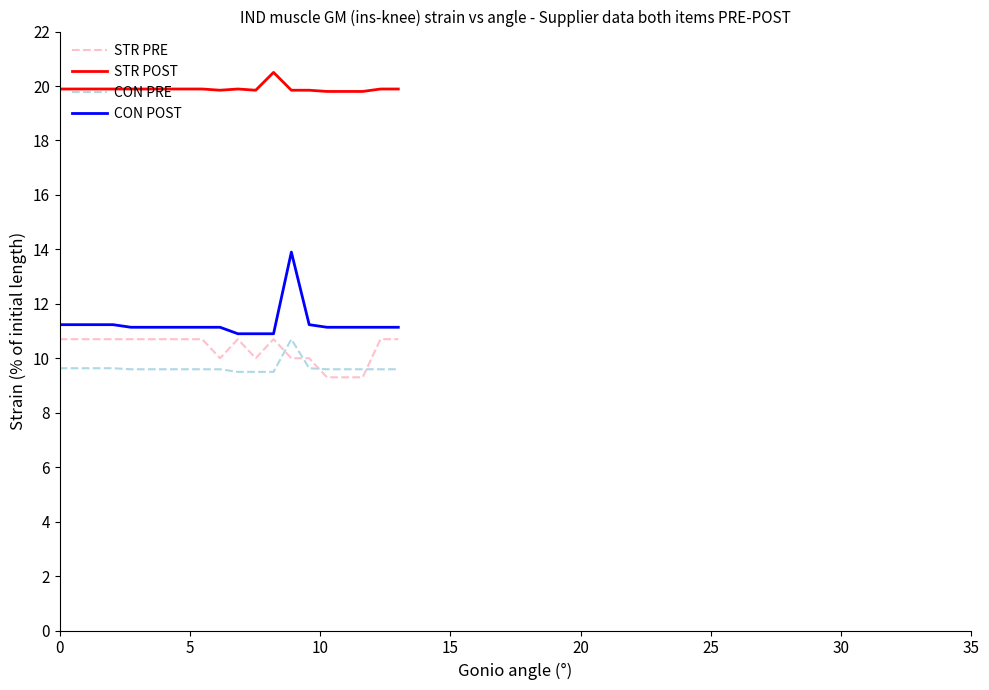

What is the maximum value for CON POST?

13.9